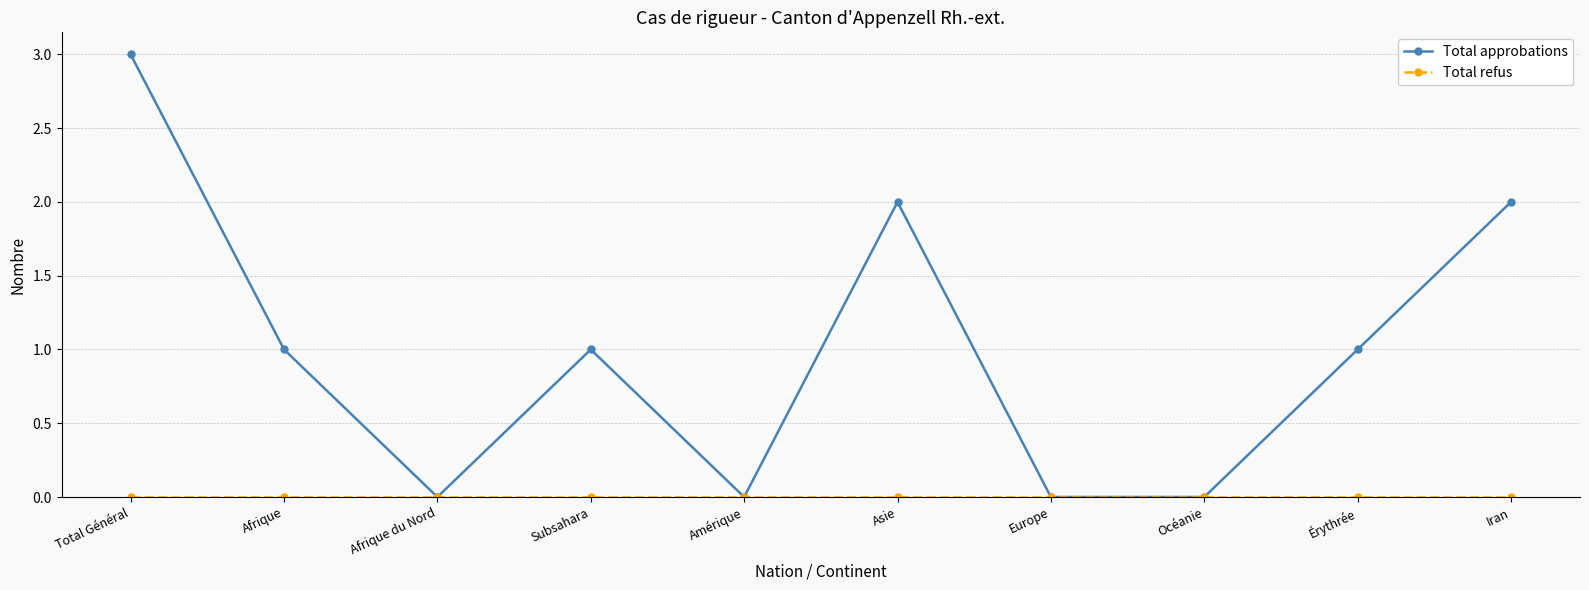

The value of Total approbations at Amérique is -1. True or false?

False